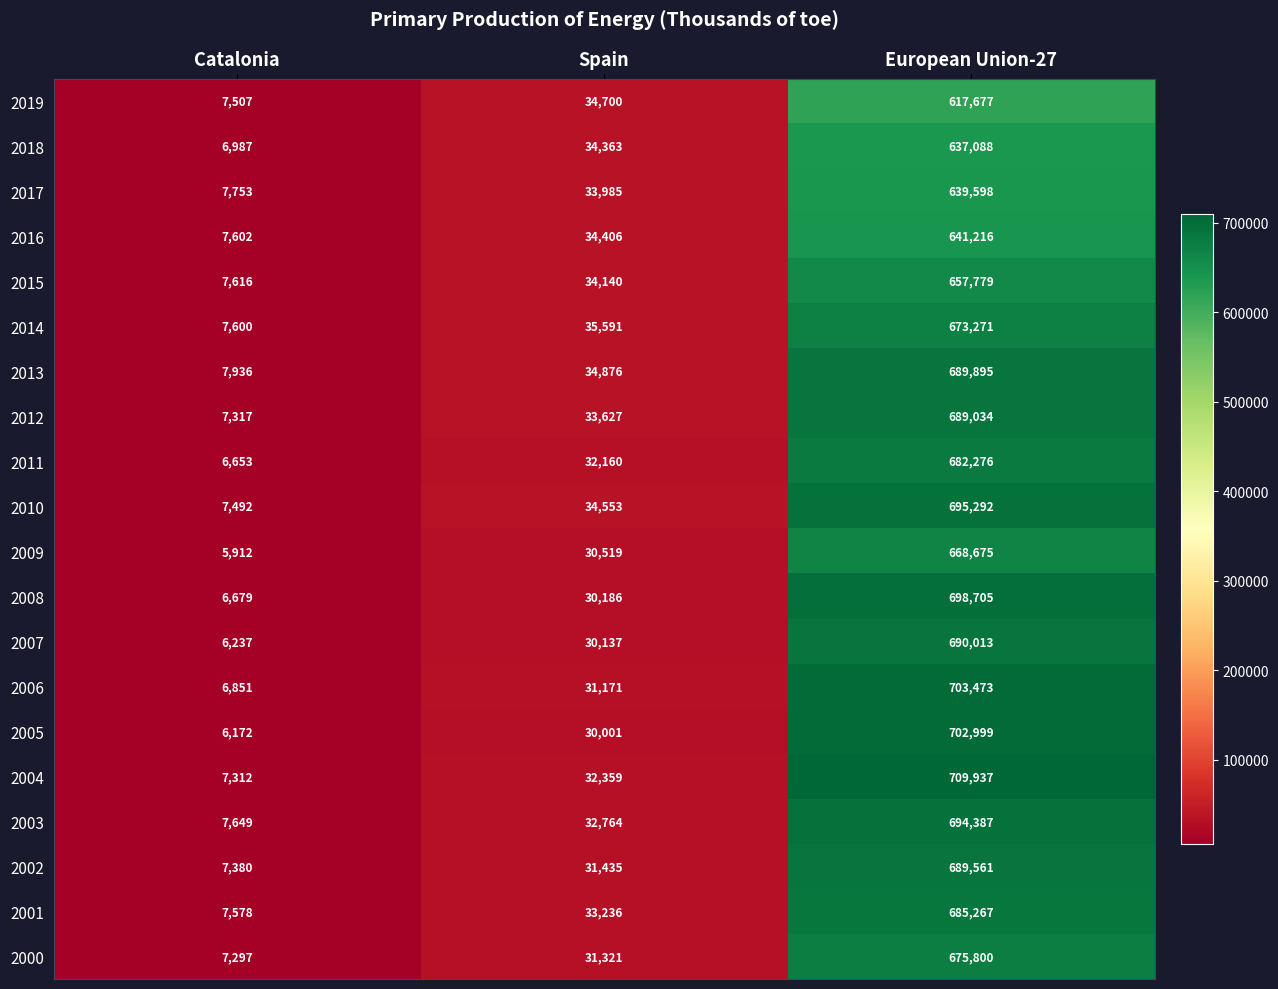

At which category is the sum across all series the highest?

European Union-27